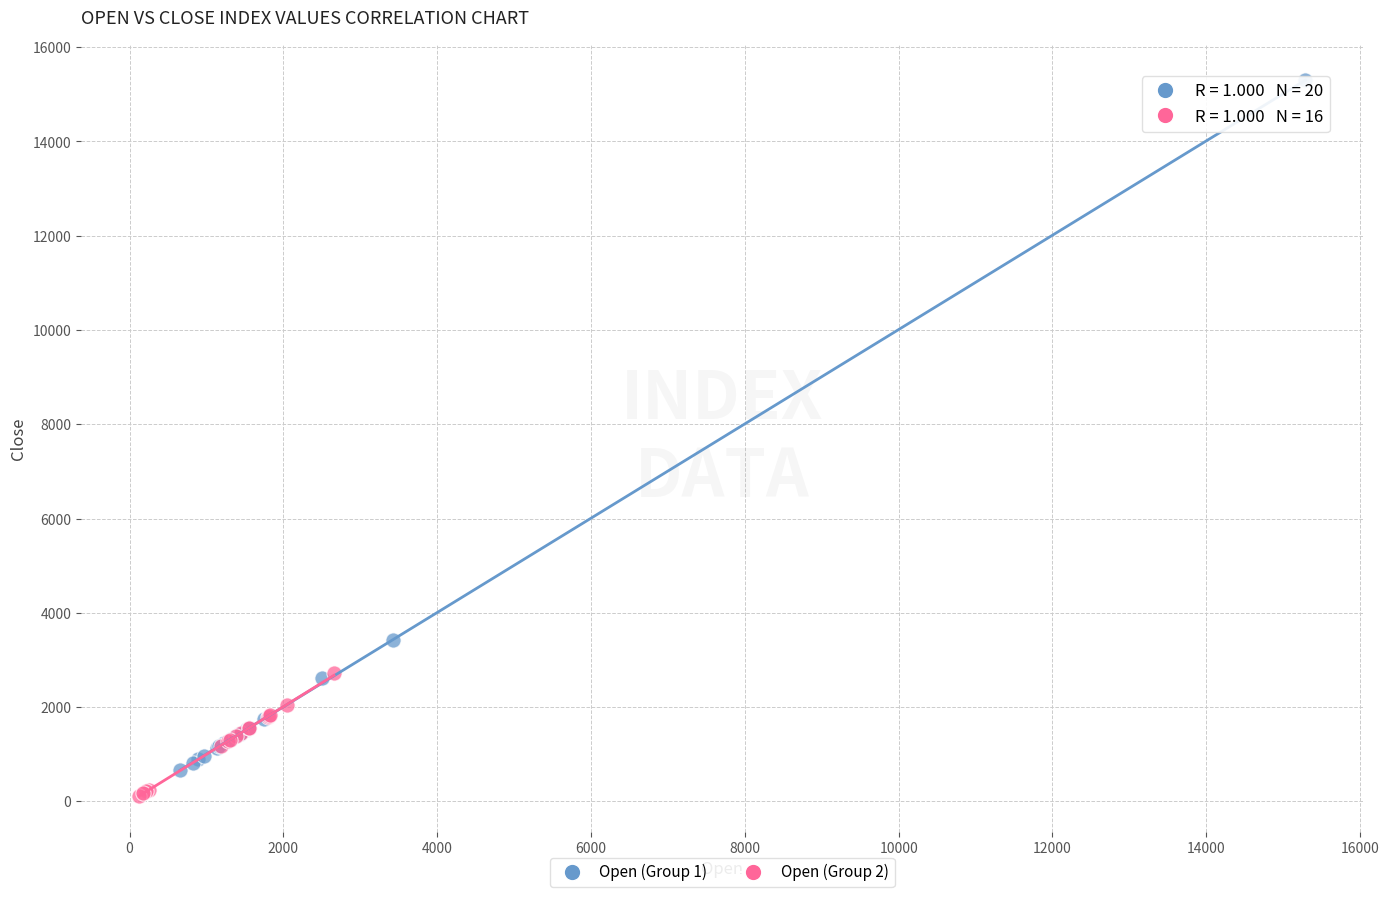

Which series reaches the minimum Y coordinate?

Open (Group 2)